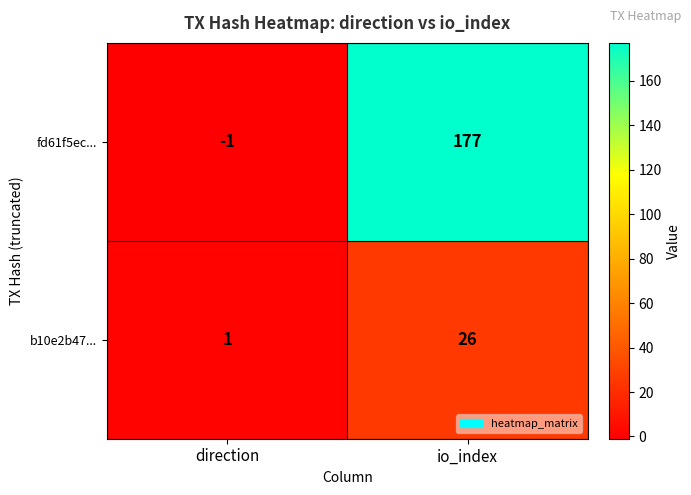

What value does the fd61f5ec... series have at io_index?

177